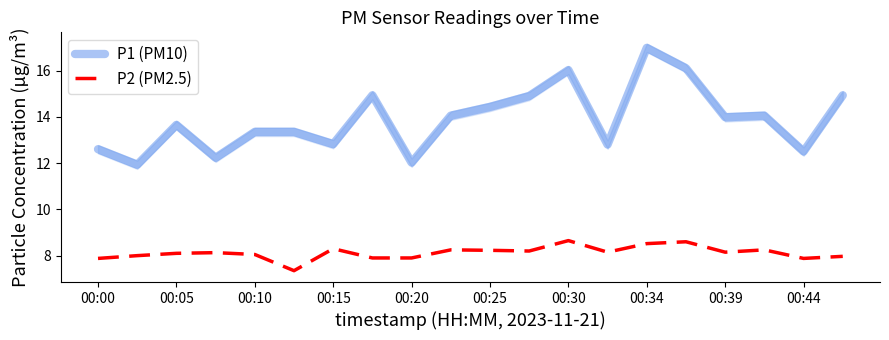

What is the lowest value of the P2 (PM2.5) series?

7.3